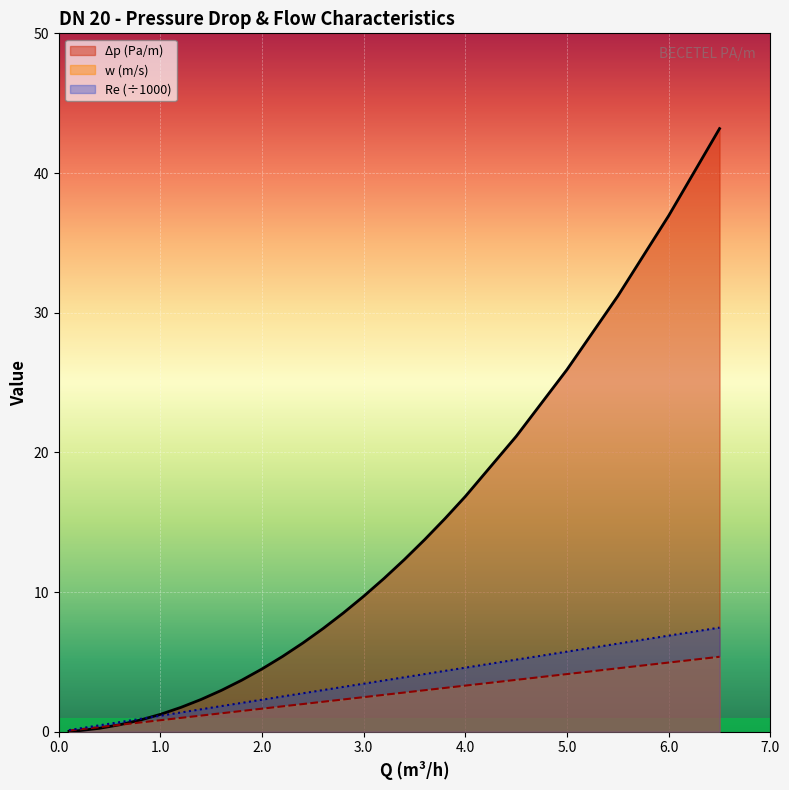

Which category has the lowest value across all series?

0.1